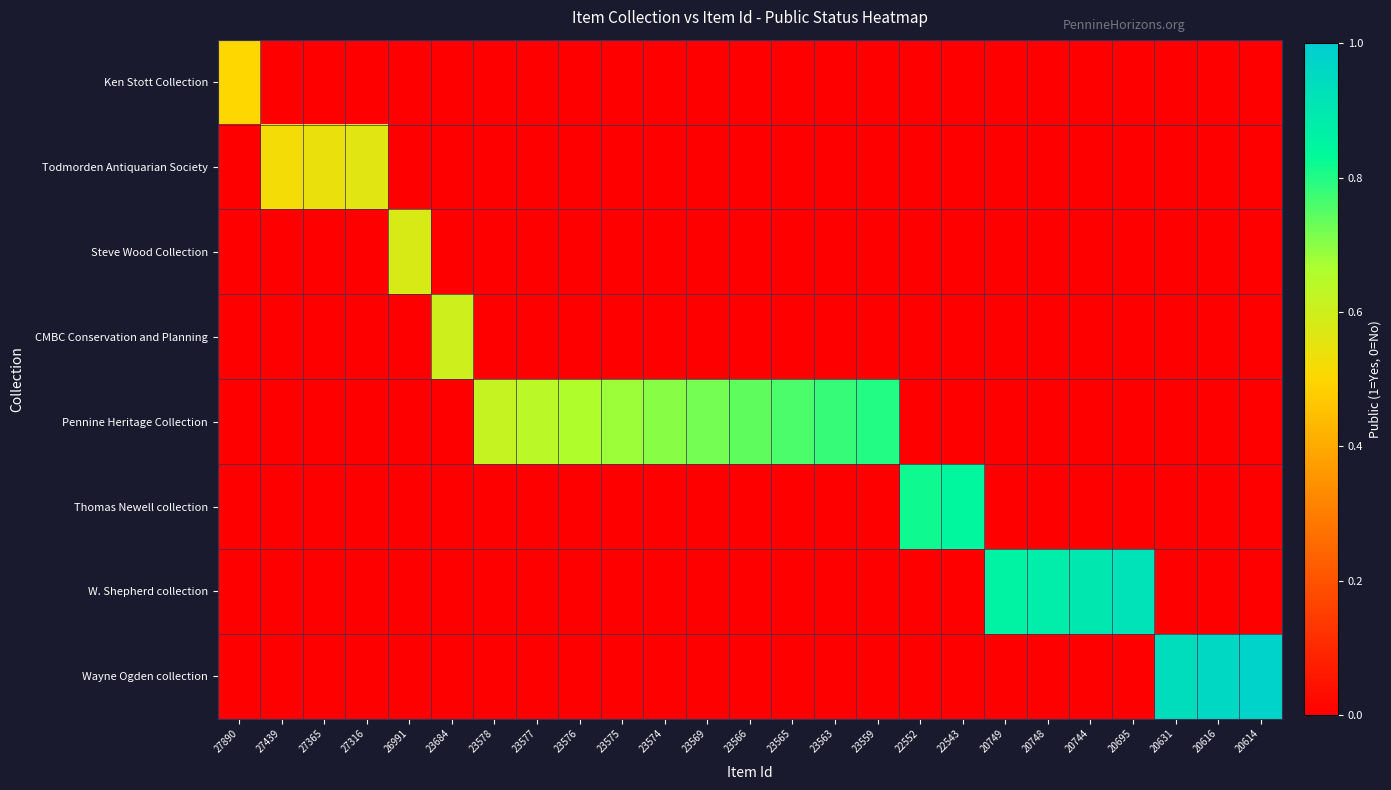

Which series has the widest spread of values?

Wayne Ogden collection